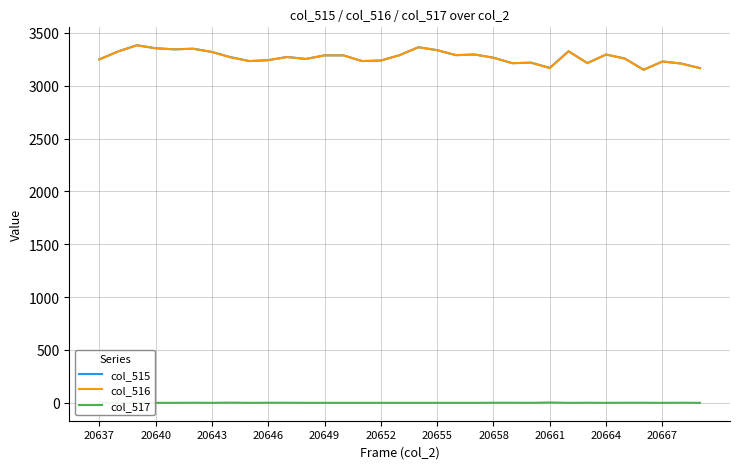

The col_515 series shows 3319 at 20643. True or false?

True